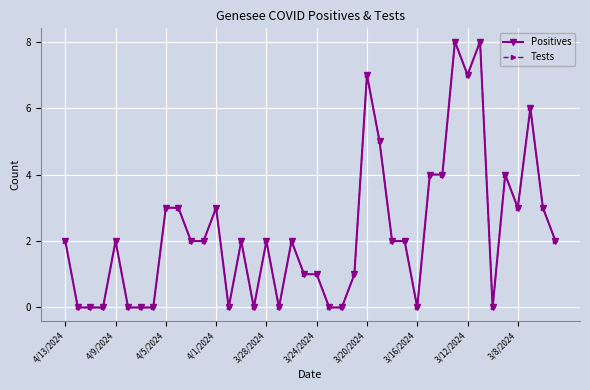

Is this an area chart (filled region under the line)?

No